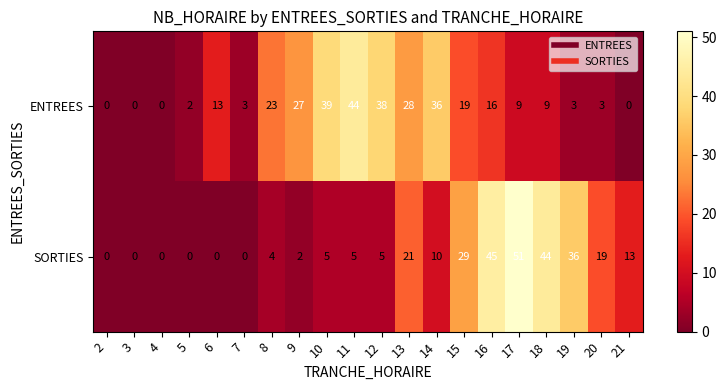

List the series in order of their peak value, lowest first.

ENTREES, SORTIES